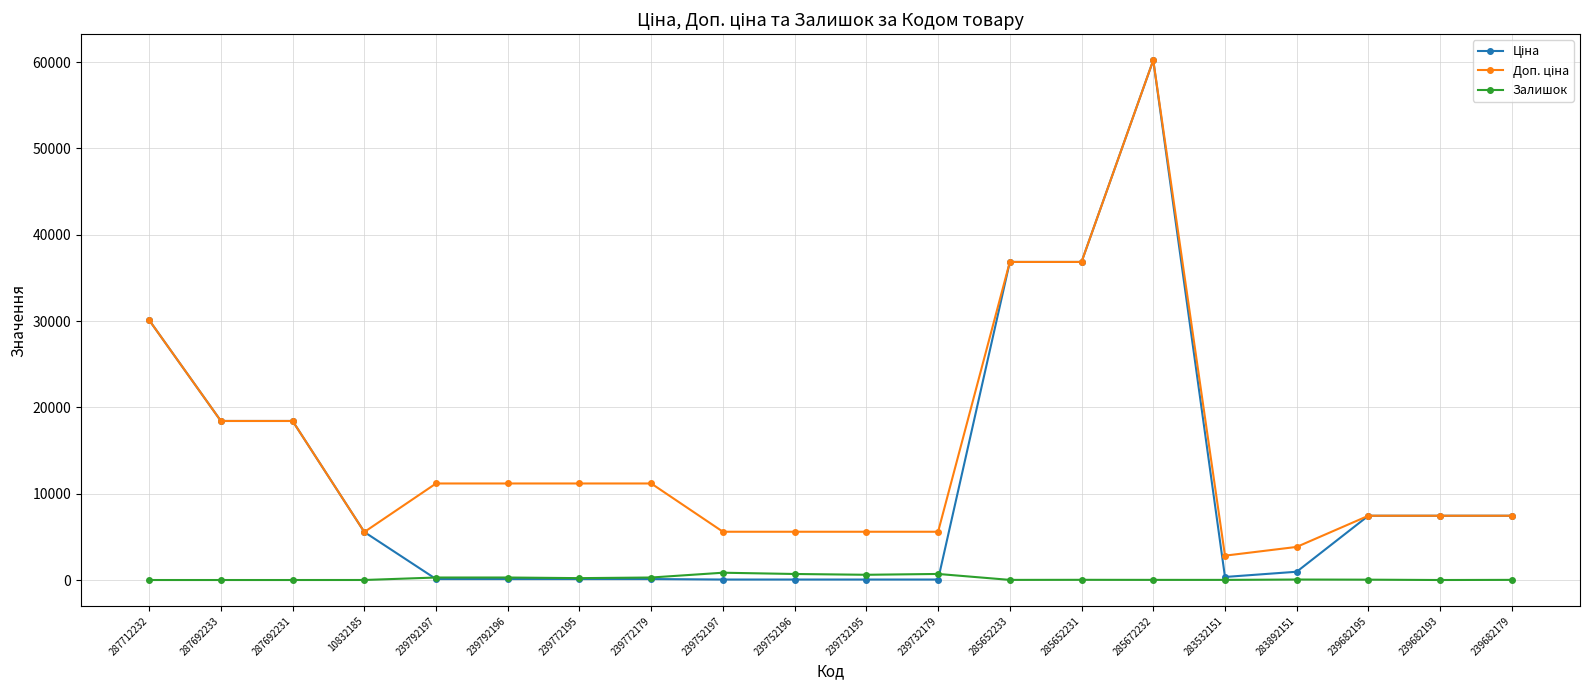

At how many categories does at least one series exceed 12058?

6